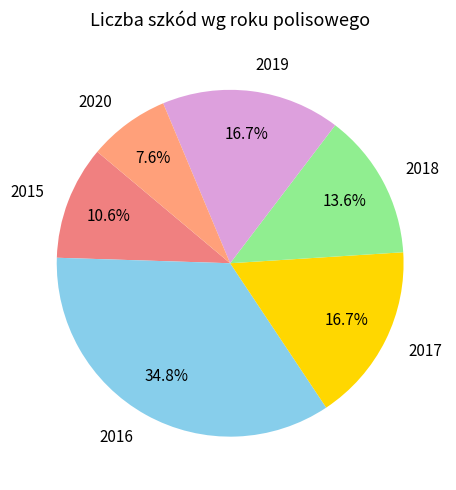

How many slices are in this pie chart?

6